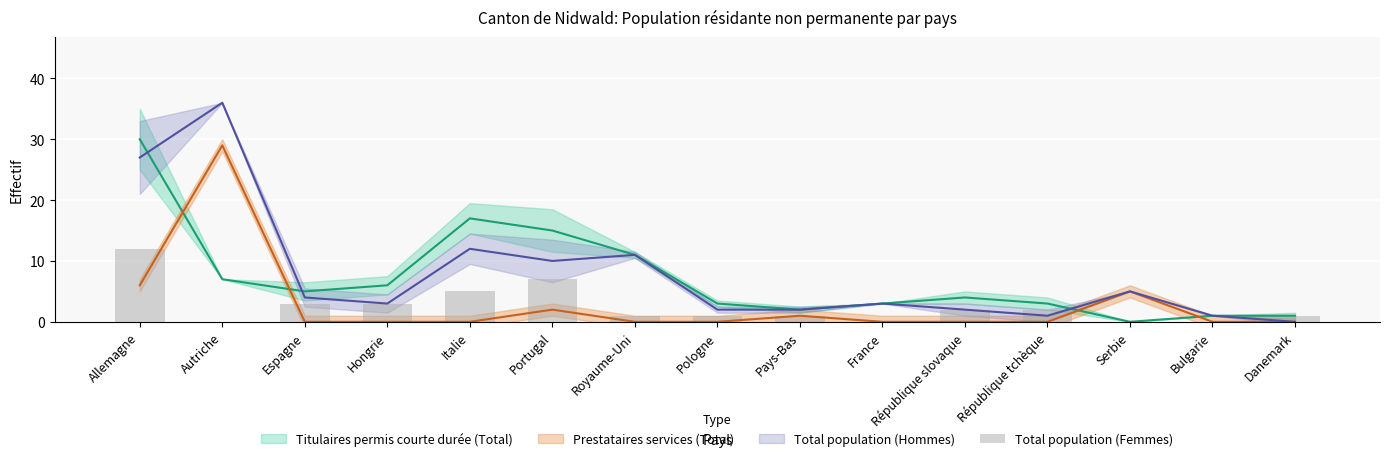

Does the chart contain any negative values?

No